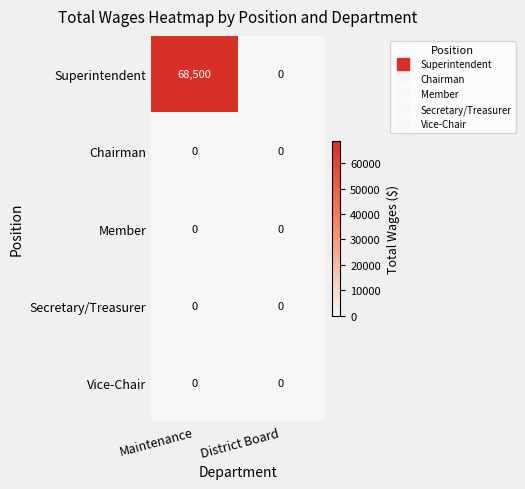

True or false: Secretary/Treasurer has a value of 0 at Maintenance.

True